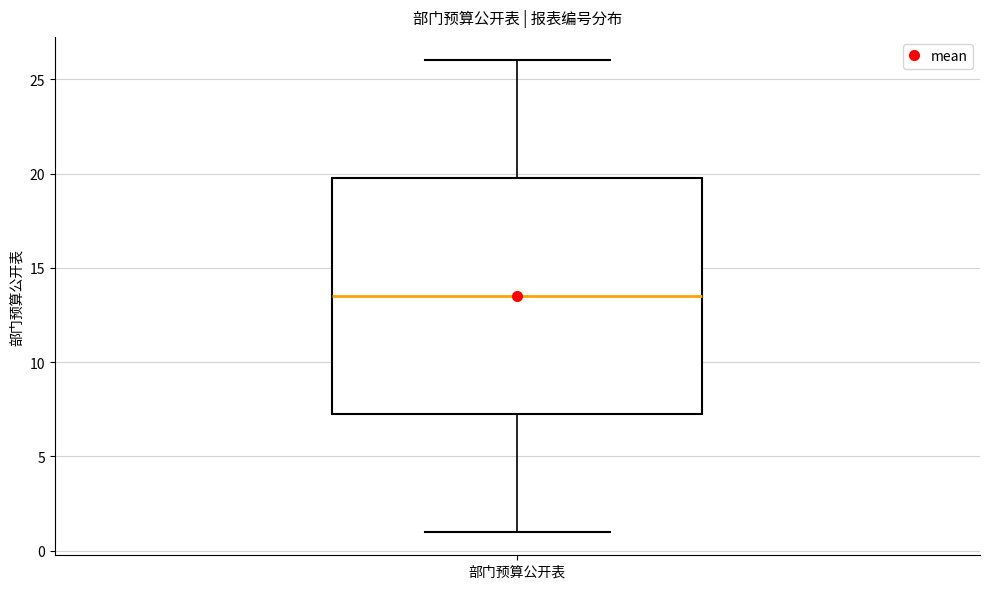

Transcribe this box plot: give where the median line is, the range the box spans, and where the two whiskers end, as read against the y-axis. The values are not printed on the chart, so give them approximately, as read against the axis.

median 13.5, box 7.5 to 20.0, whiskers 1.0 to 26.0